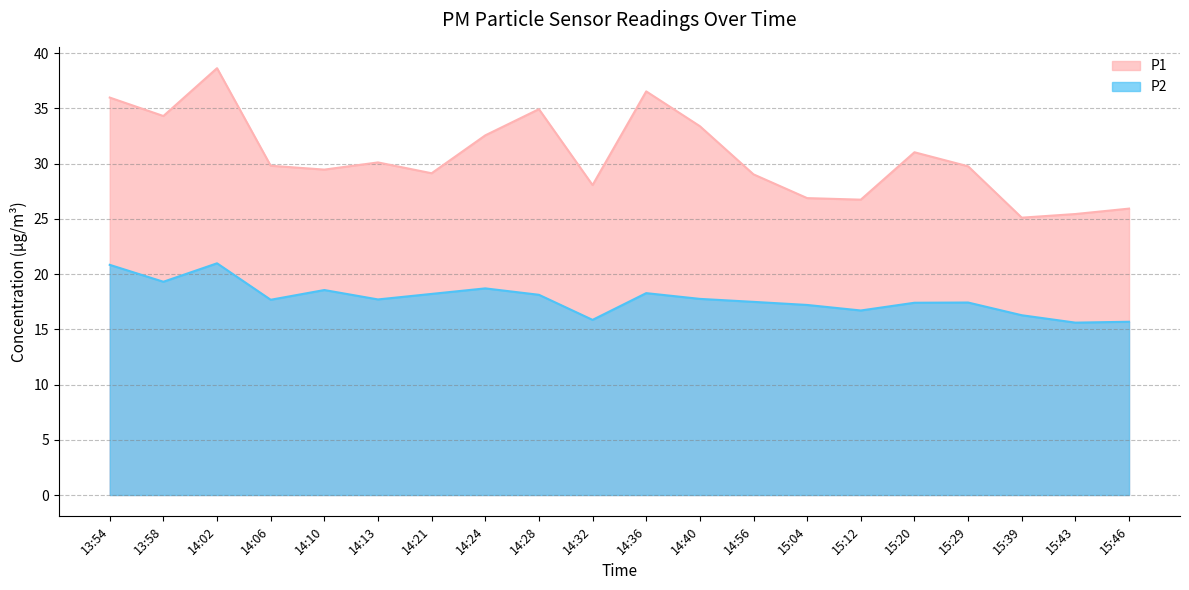

How many values in the P2 series exceed 17?

15